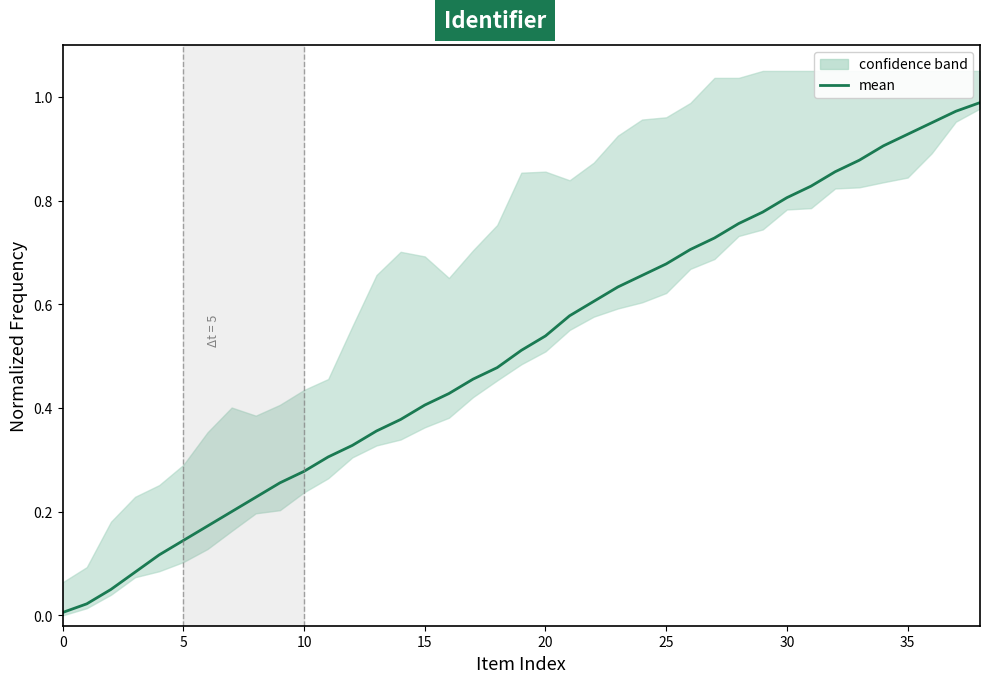

True or false: the data shows 0.8 at 28.

True